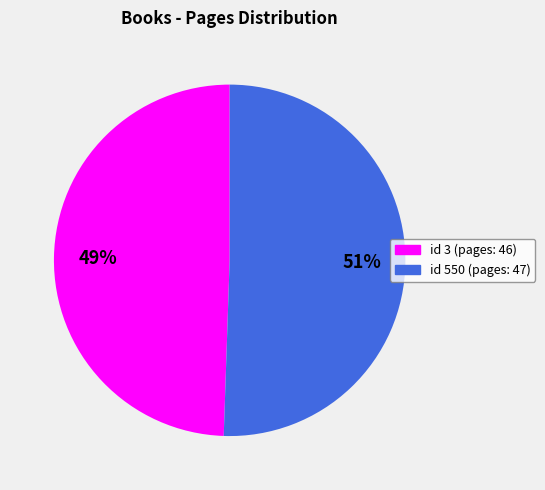

Count the number of slices in the pie.

2